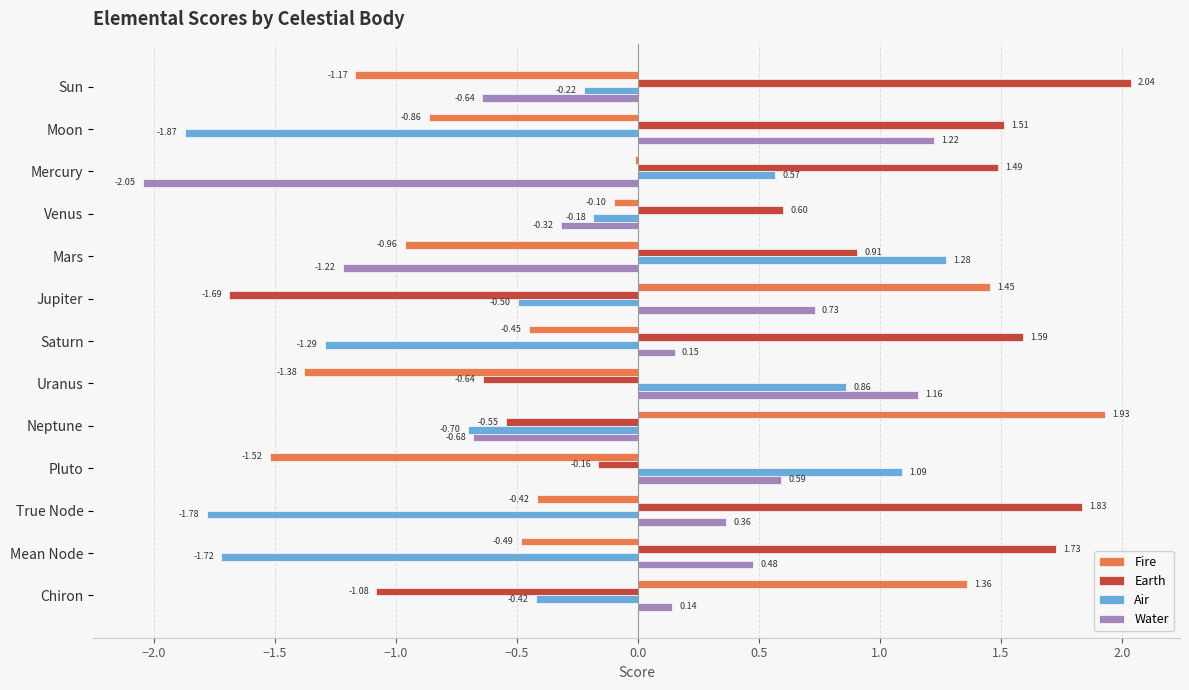

Between Mercury and Uranus, which series saw the biggest shift?

Water